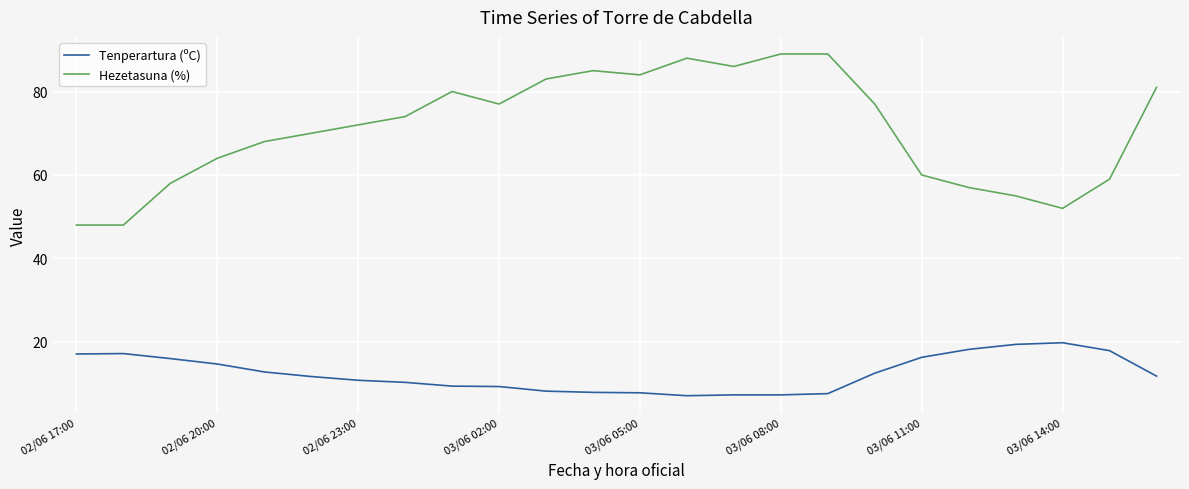

Which series has the largest total across all categories?

Hezetasuna (%)